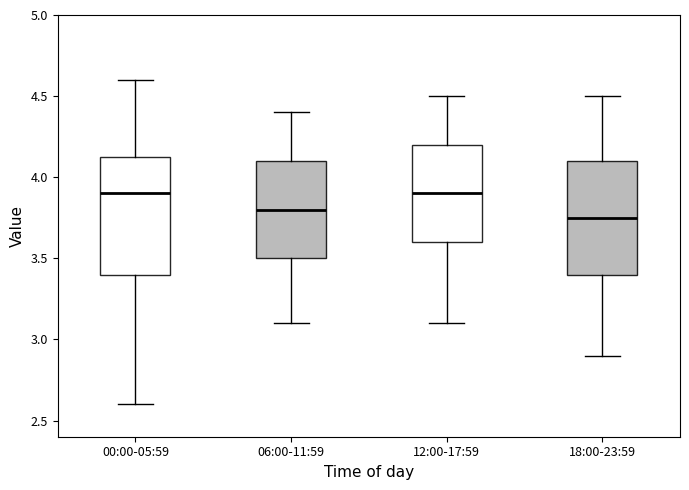

Reading left to right, transcribe this box plot: for each box, give where its median line is, the range the box spans, and where its two whiskers end, as read against the y-axis. The values are not printed on the chart, so give them approximately, as read against the axis.

00:00-05:59: median 3.90, box 3.40 to 4.15, whiskers 2.60 to 4.60
06:00-11:59: median 3.80, box 3.50 to 4.10, whiskers 3.10 to 4.40
12:00-17:59: median 3.90, box 3.60 to 4.20, whiskers 3.10 to 4.50
18:00-23:59: median 3.75, box 3.40 to 4.10, whiskers 2.90 to 4.50